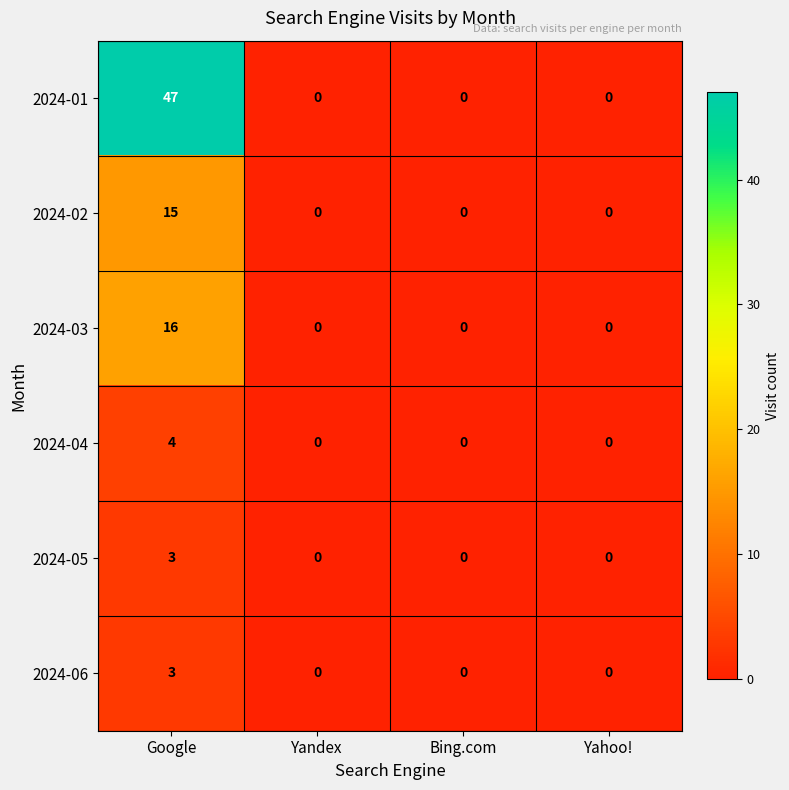

How many 2024-03 values are between 0 and 16?

4